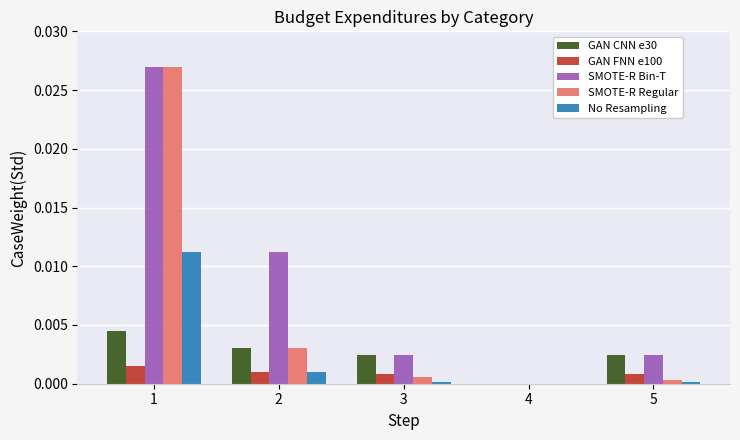

Is the value of GAN FNN e100 at 2 greater than the value of GAN CNN e30 at 4?

Yes